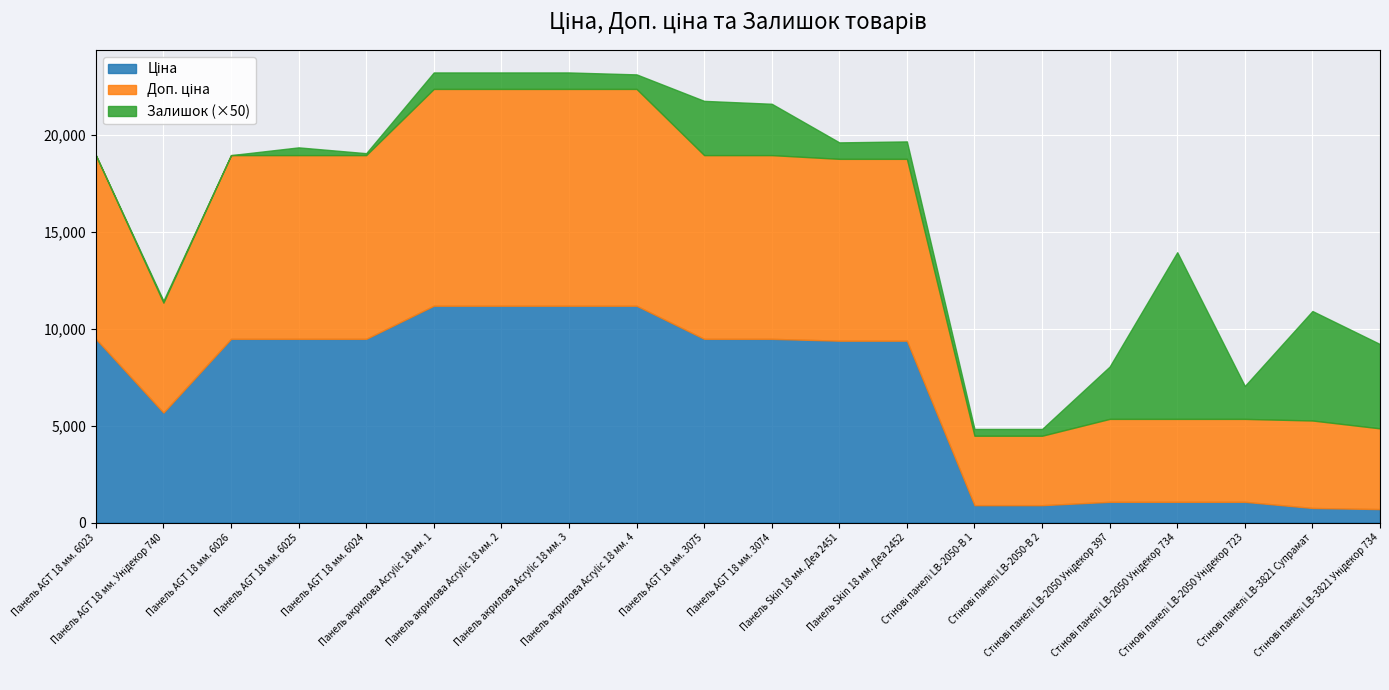

How many data points in Ціна are less than 9480?

10